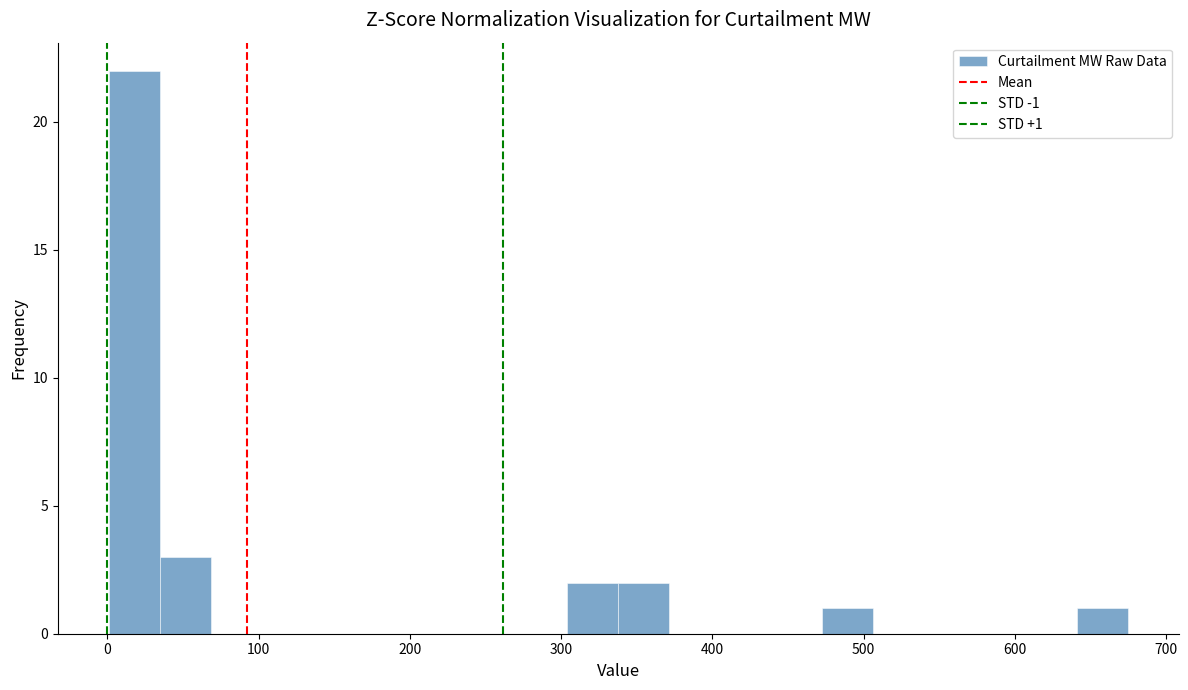

Read against the x-axis, roughly where is the centre of the tallest bar?

20